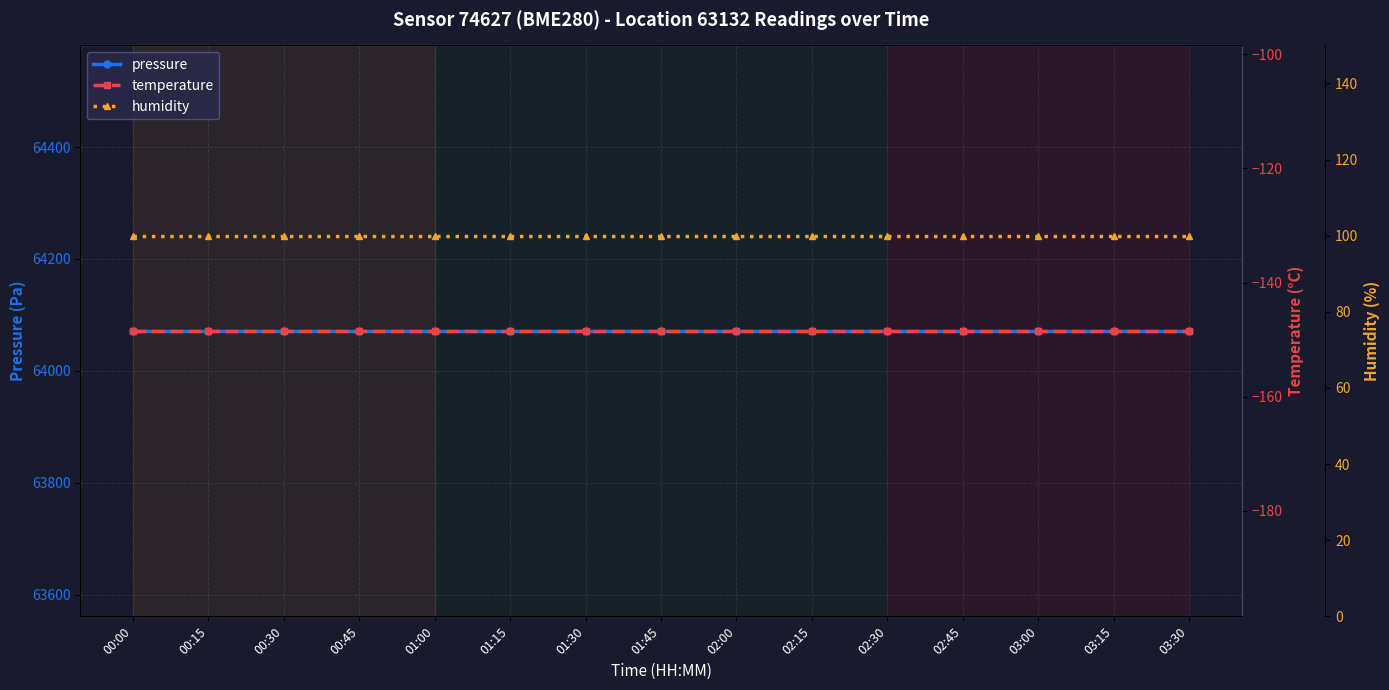

What is the average value of the humidity series?

100.0